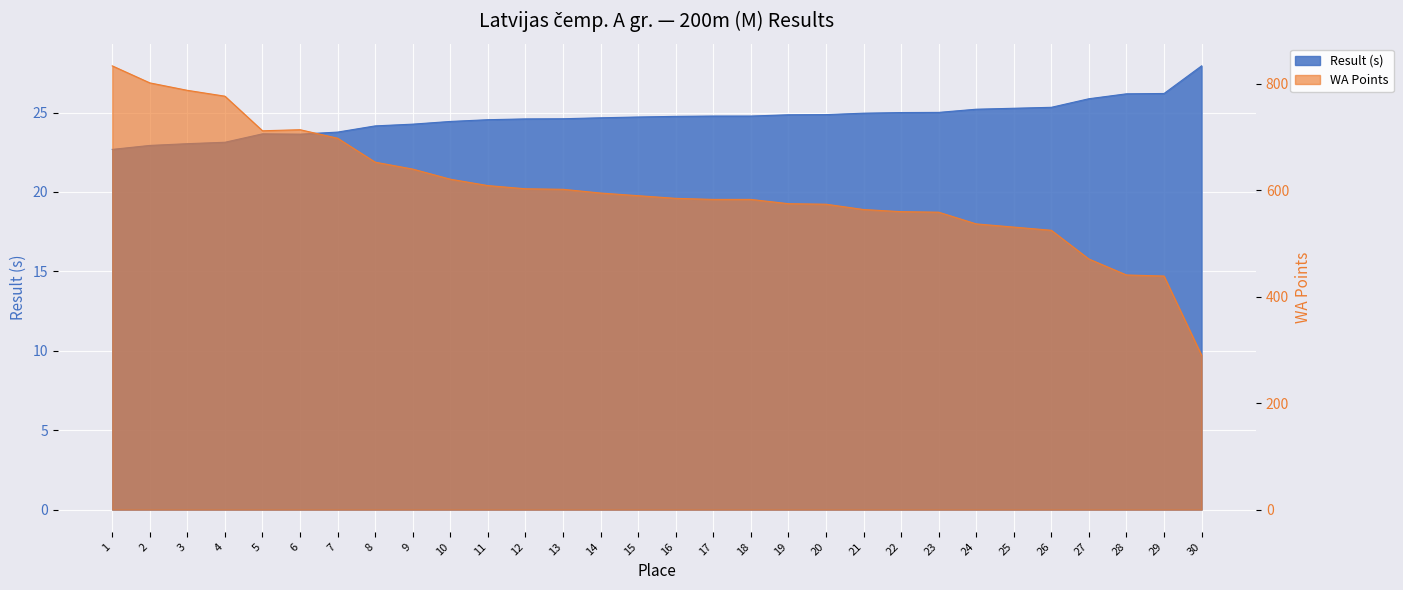

How many categories are shown in the chart?

30